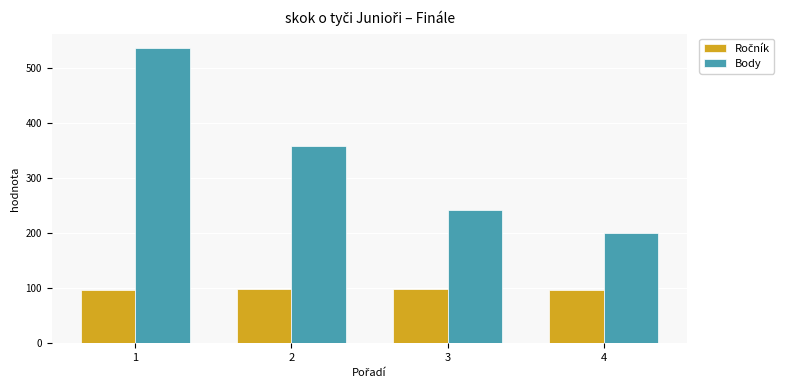

Which category has the highest value in the Body series?

1